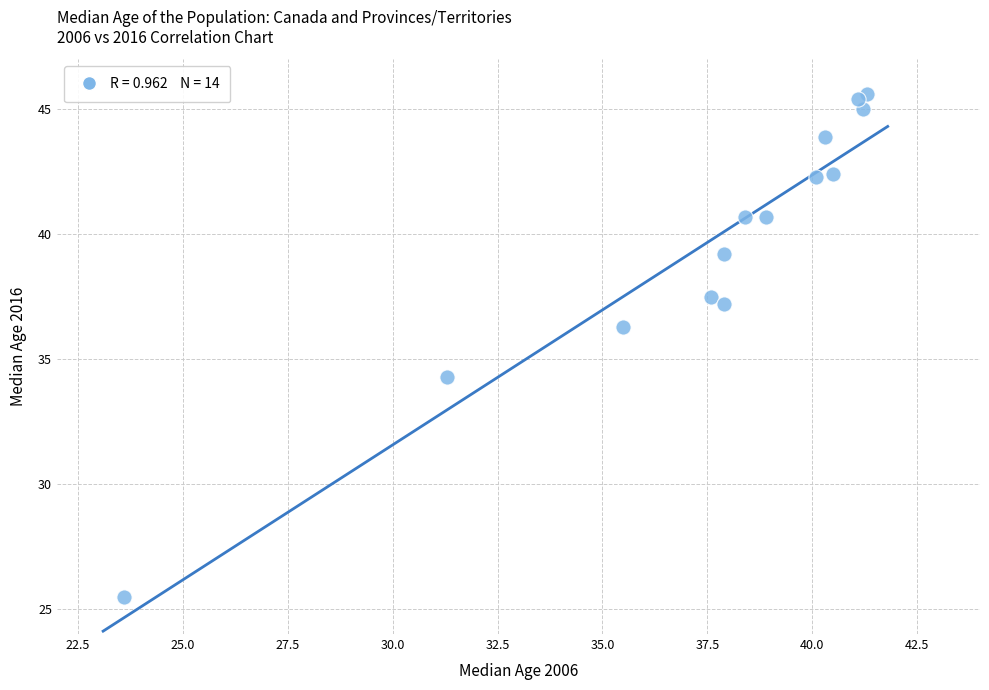

What Y value in the scatter plot is closest to 35?

34.3